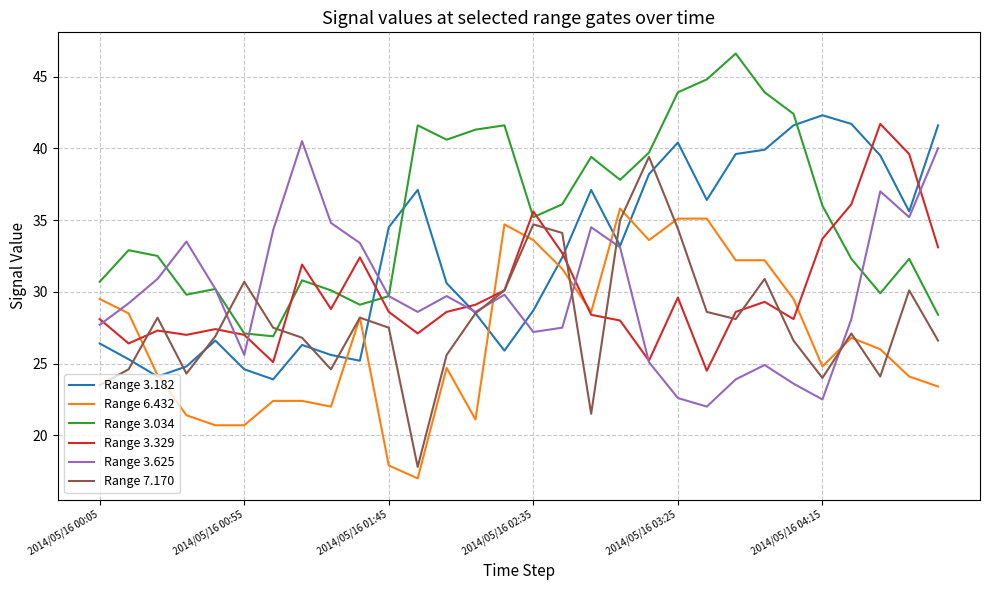

True or false: Range 7.170 has more than 2 interior local peaks.

True